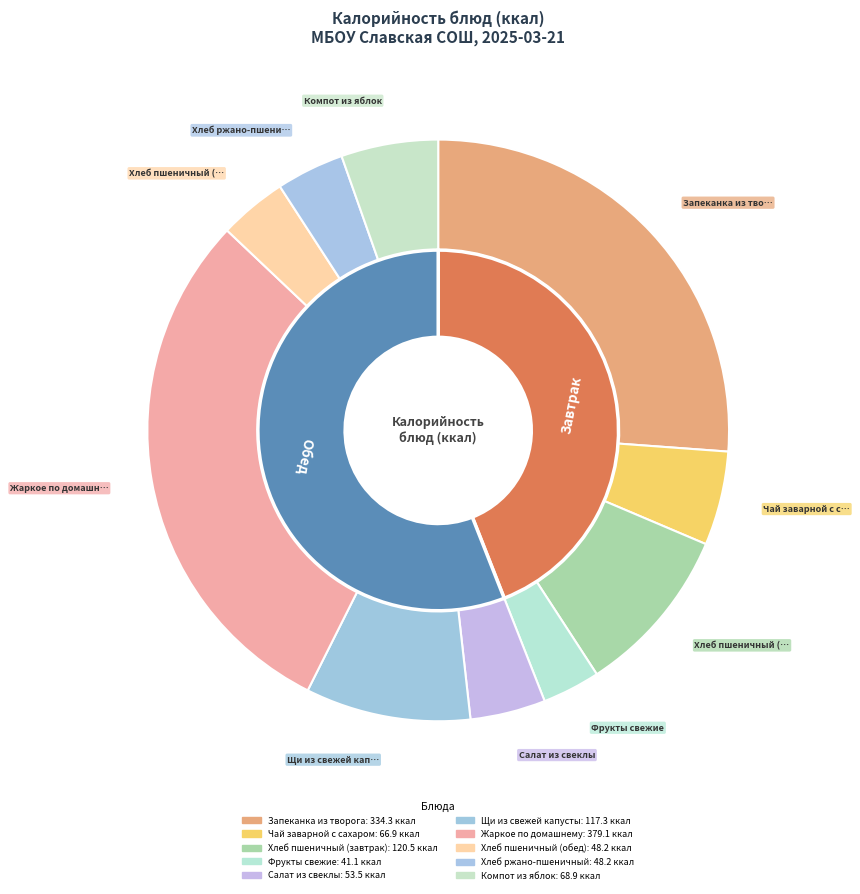

What is the change in value from Хлеб пшеничный (завтрак) to Жаркое по домашнему?

+258.6